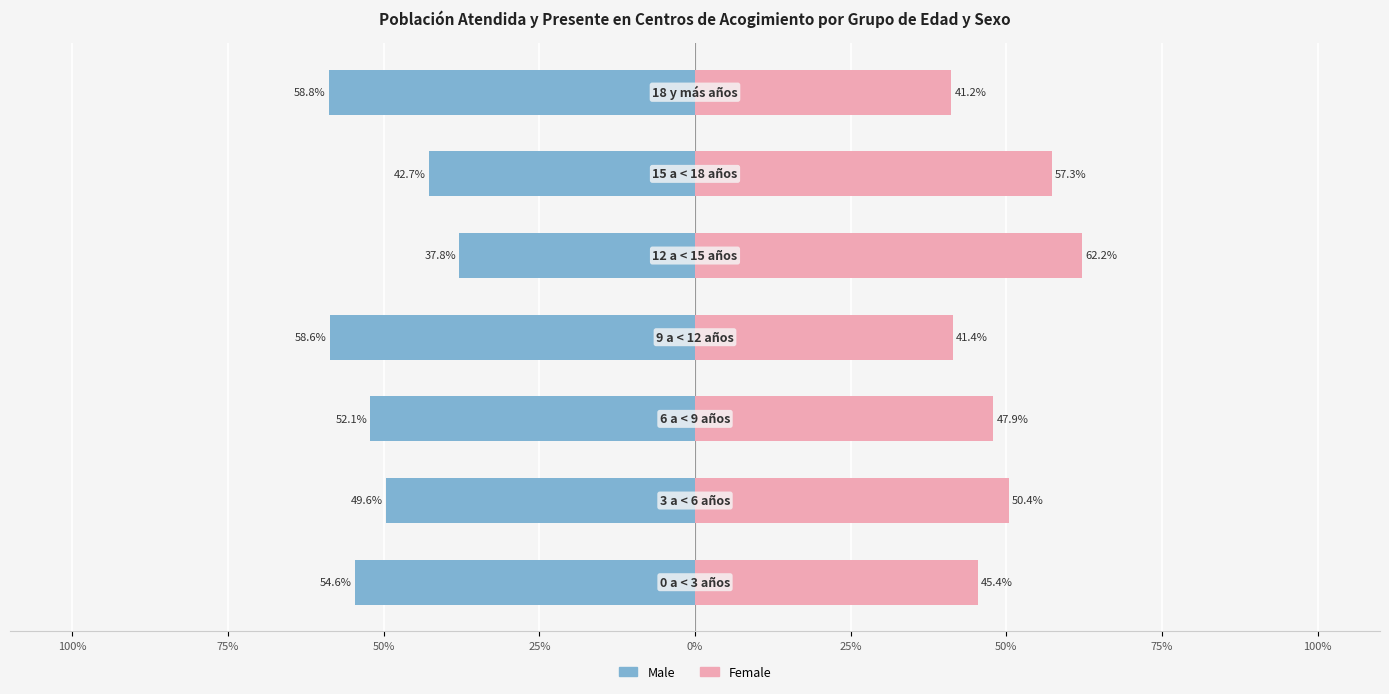

Rank the series by their maximum value, from lowest to highest.

Male, Female